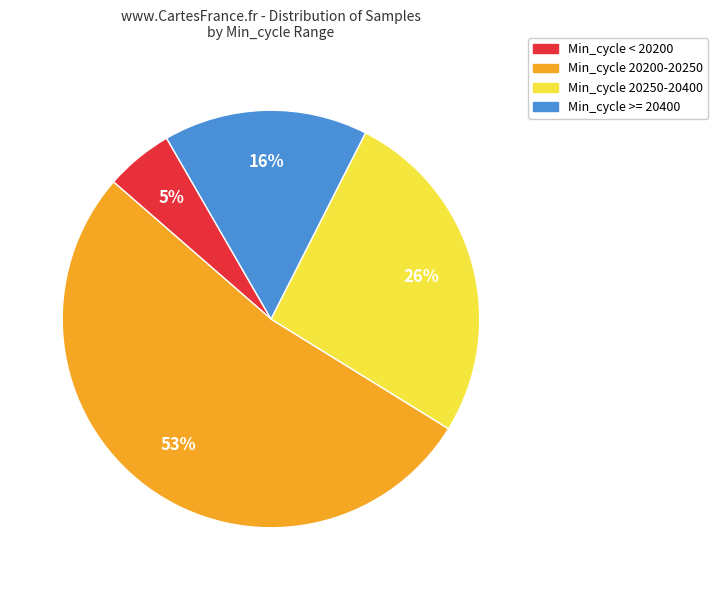

How many slices are in this pie chart?

4